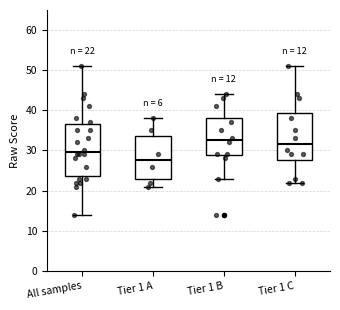

Which box's median line is the highest?

Tier 1 B